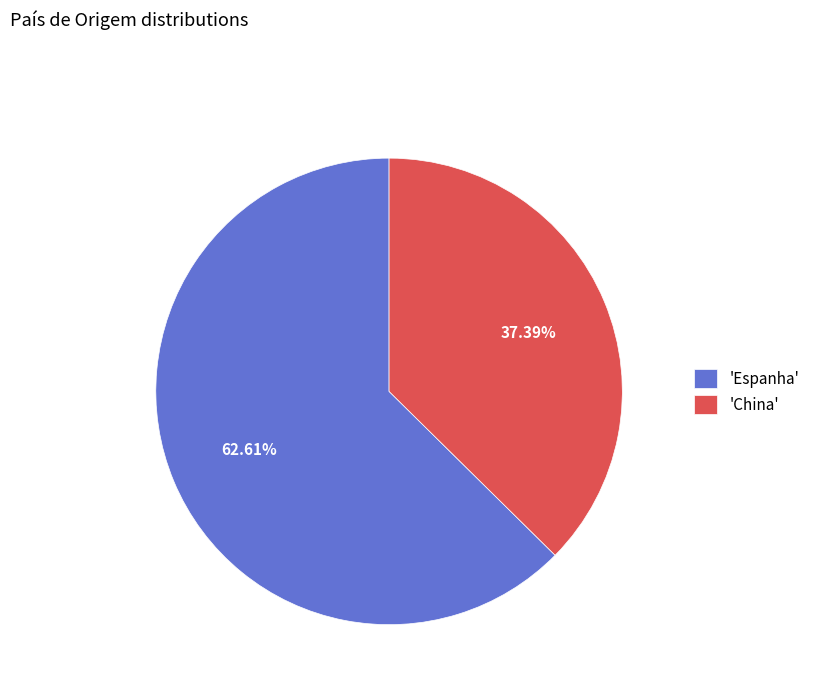

What is the smallest slice in the pie chart?

'China'